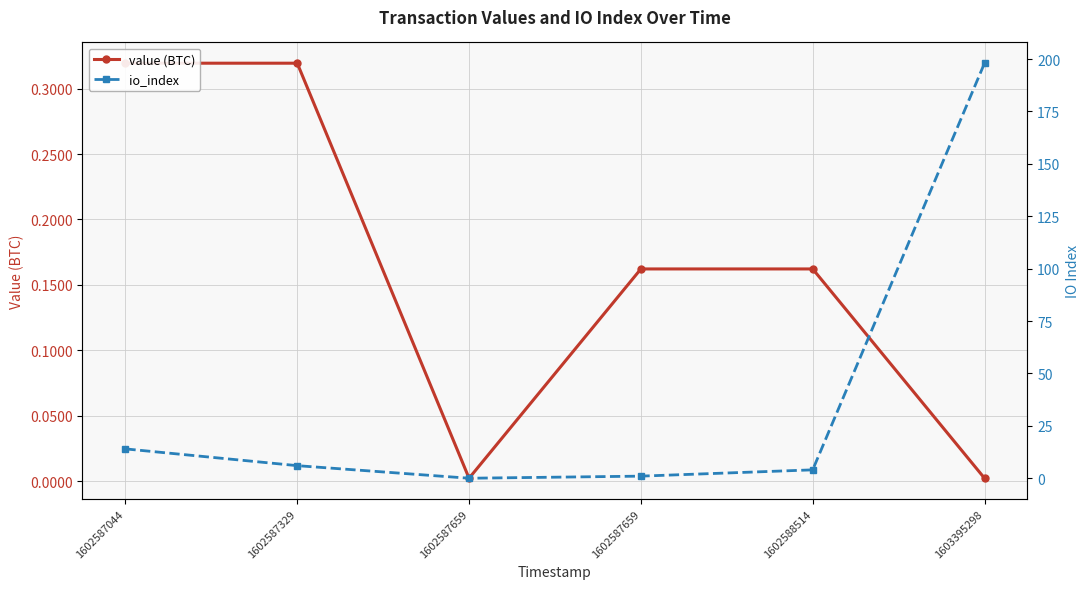

Where do value (BTC) and io_index first cross each other?

1602587329 and 1602587659